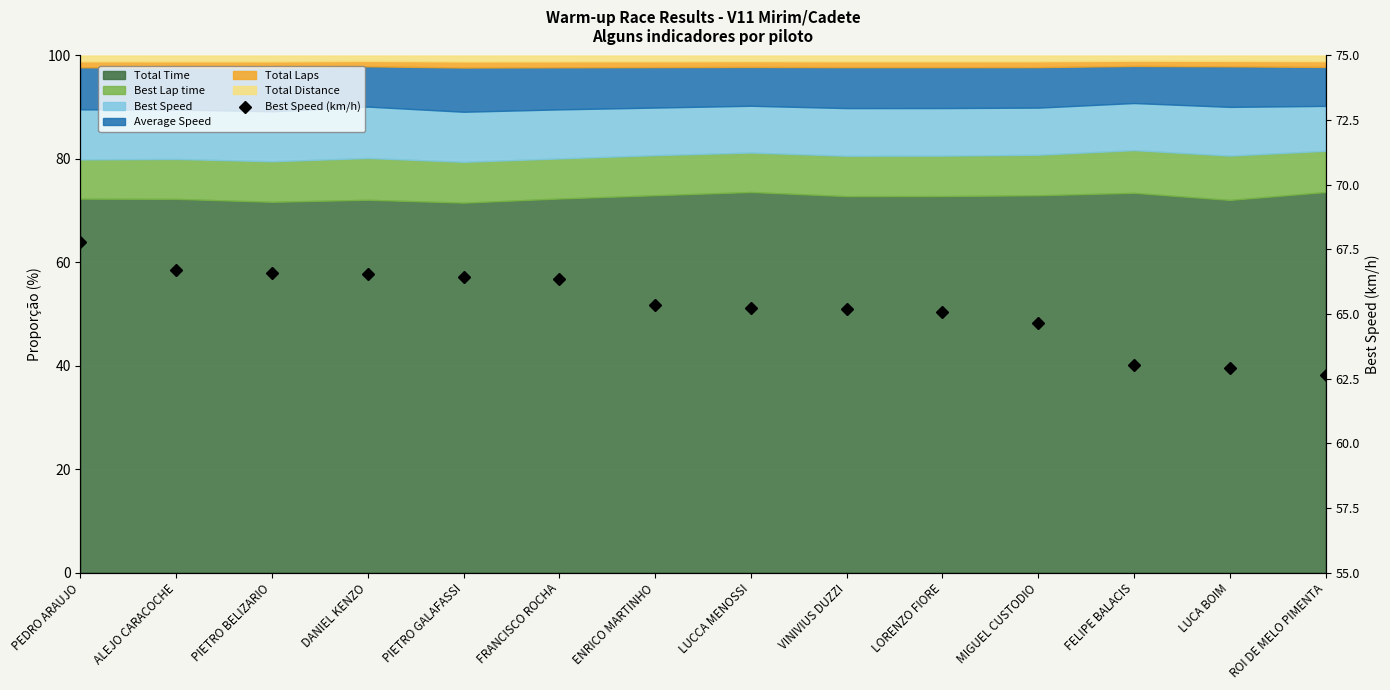

What is the sum of the values at ROI DE MELO PIMENTA and PIETRO BELIZARIO?

129.2